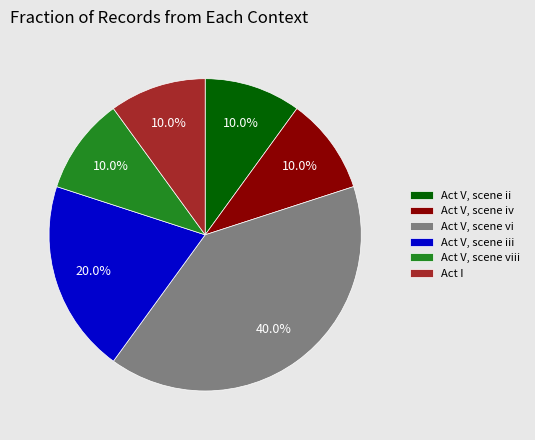

Which category has the biggest portion of the pie?

Act V, scene vi